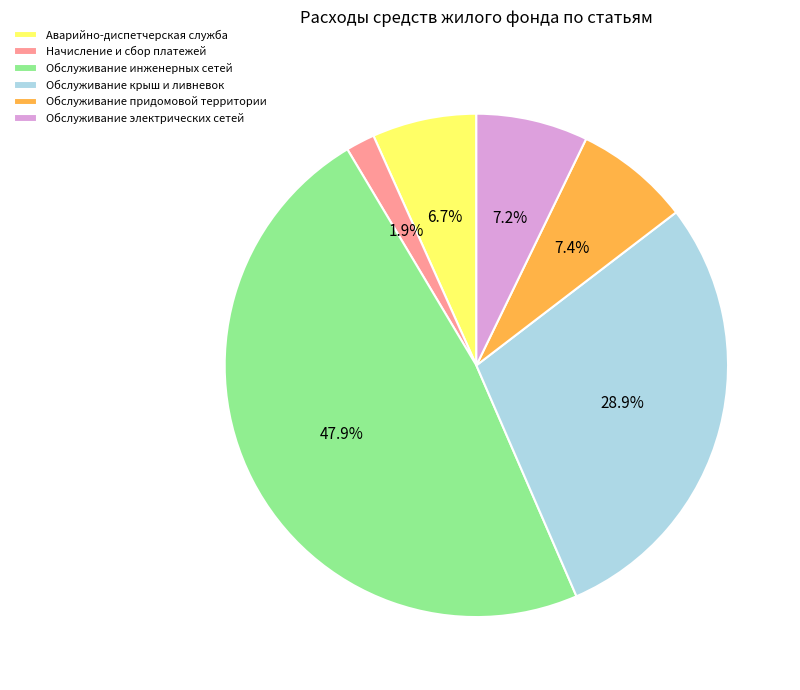

To the nearest percent, what is the combined percentage of Обслуживание инженерных сетей and Обслуживание придомовой территории?

55%